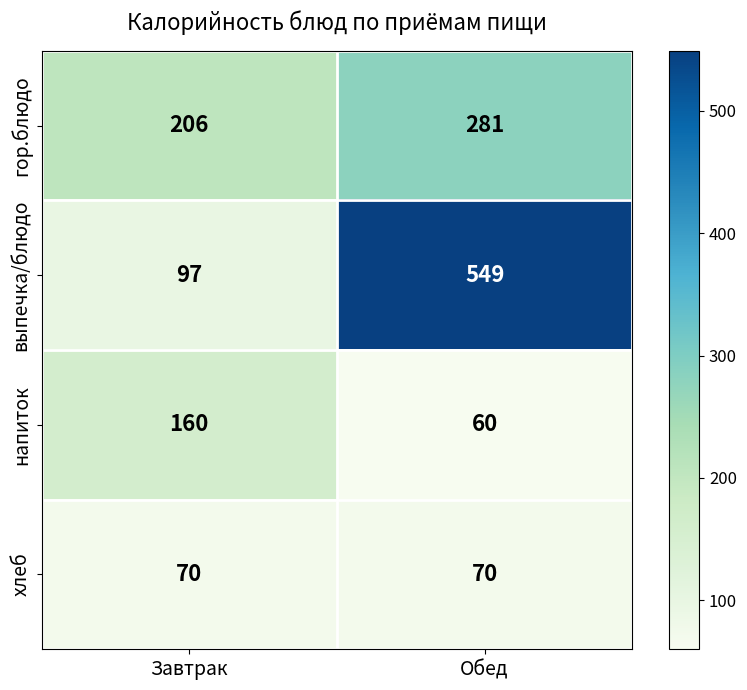

At how many categories does at least one series exceed 381?

1